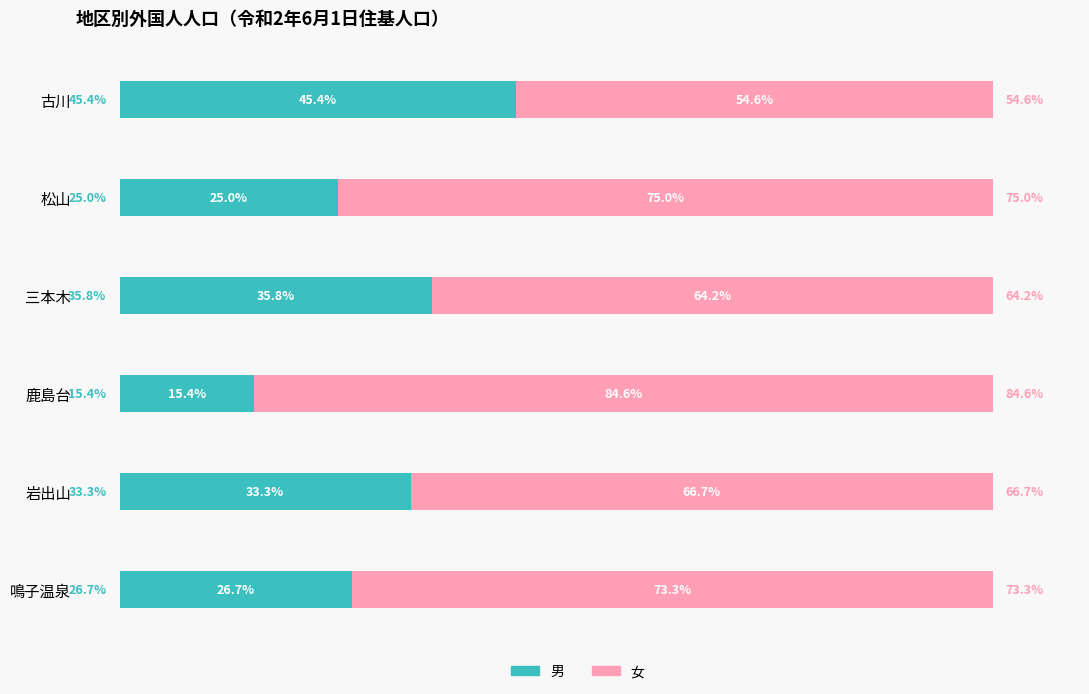

What are all the series names shown in the legend?

男, 女